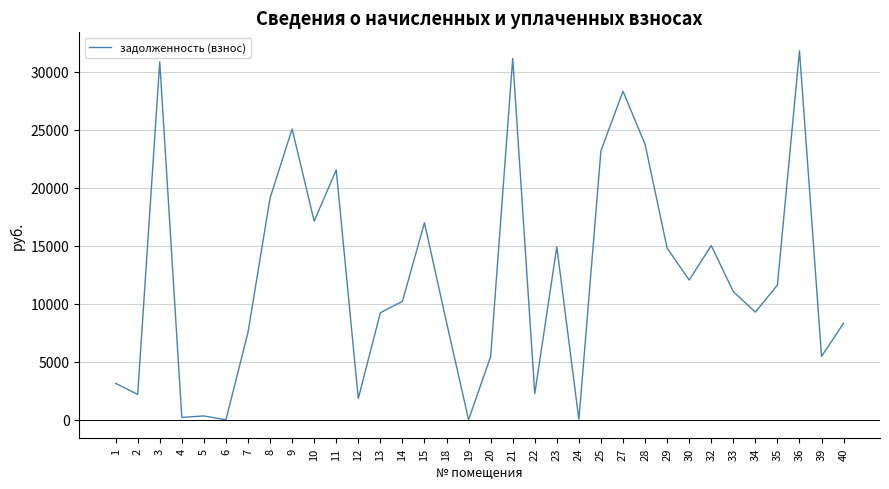

Is it true that the value at 32 is 23645.9?

False